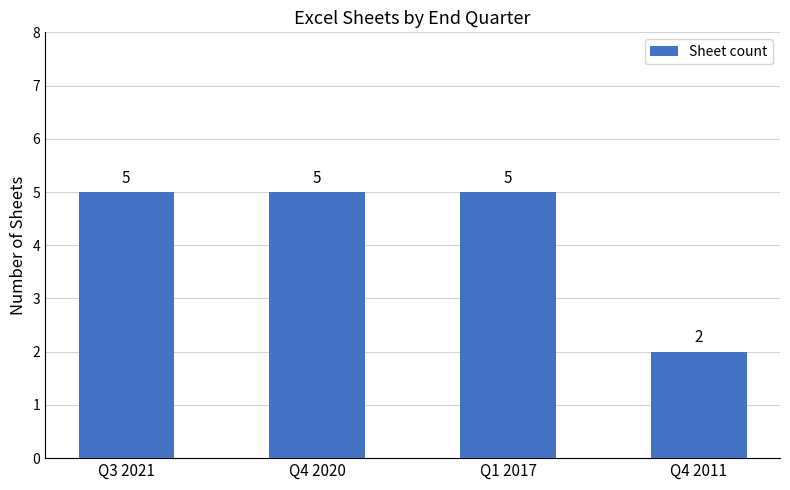

What is the difference between the values at Q4 2011 and Q3 2021?

3